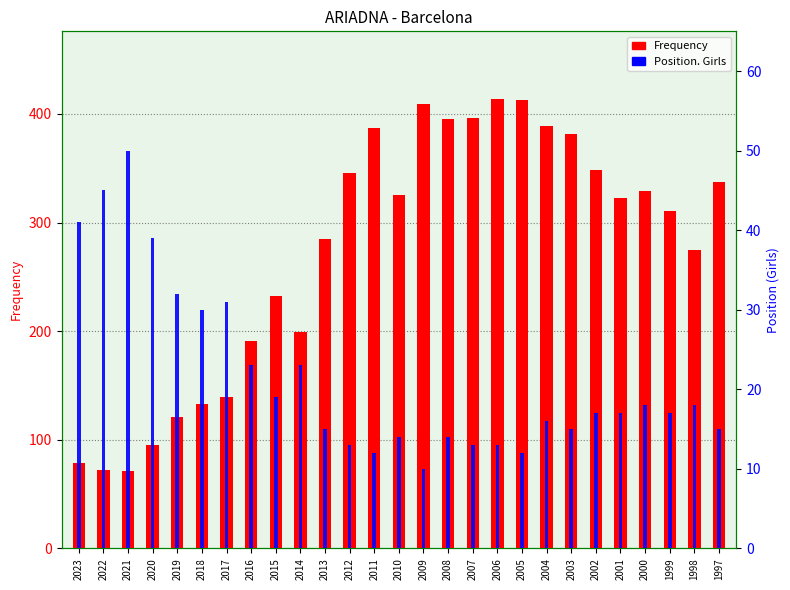

Rank the series by their average value, from highest to lowest.

Frequency, Position. Girls